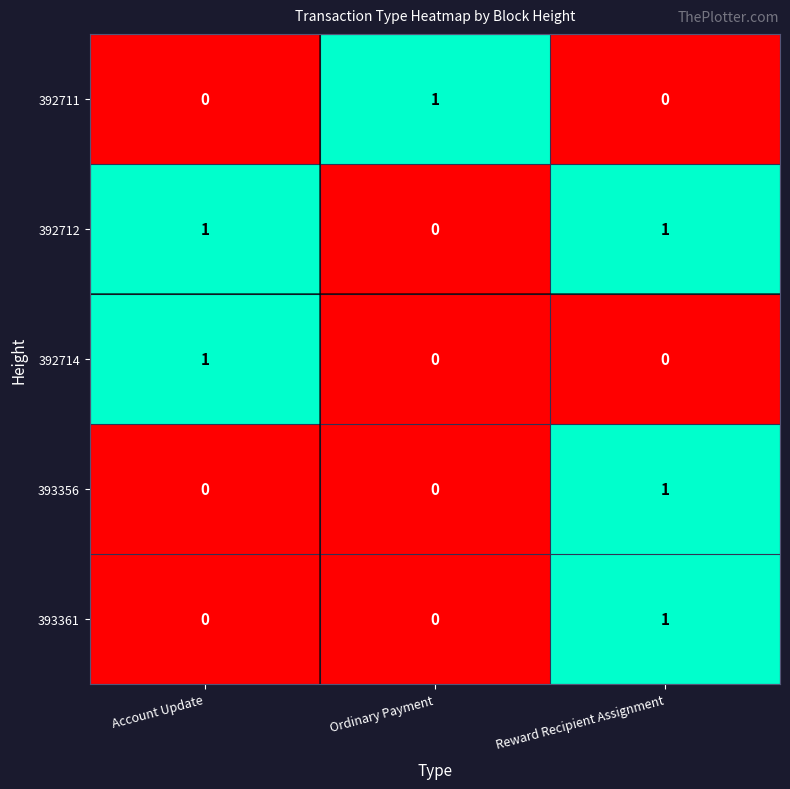

True or false: 392711 has a value of -1 at Reward Recipient Assignment.

False